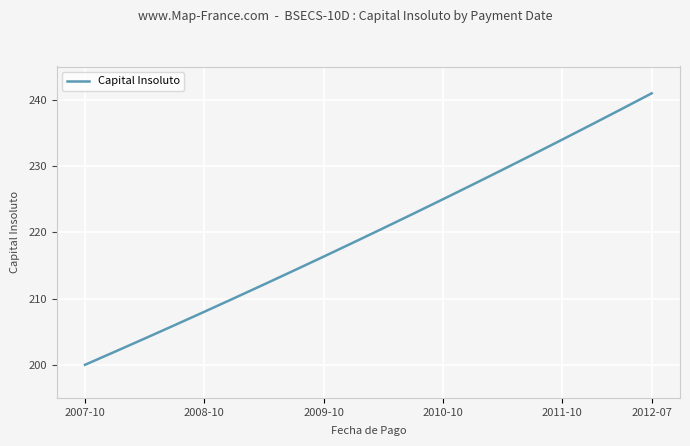

What is the smallest value displayed?

200.0